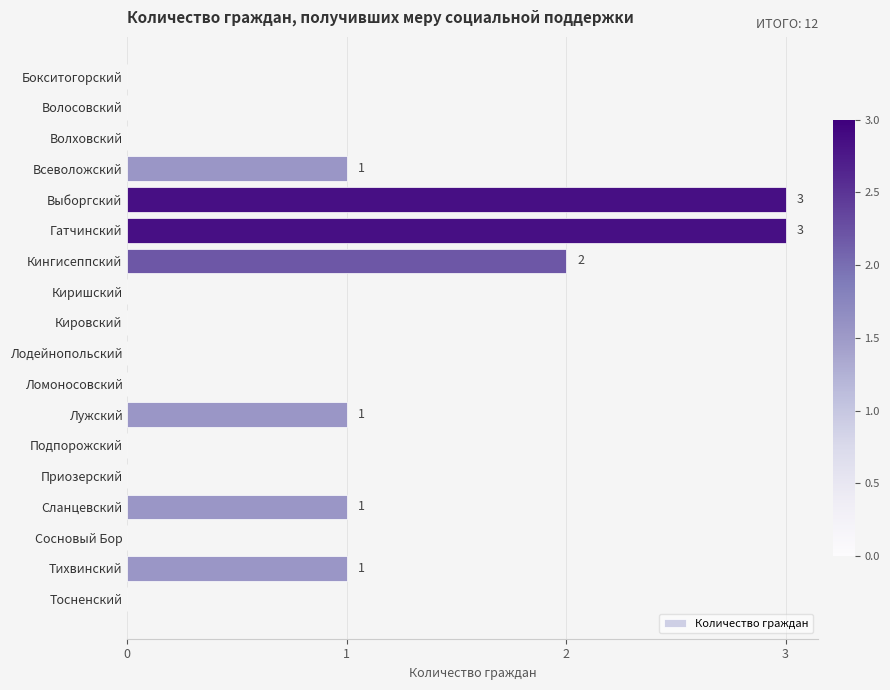

What is the greatest value displayed?

3